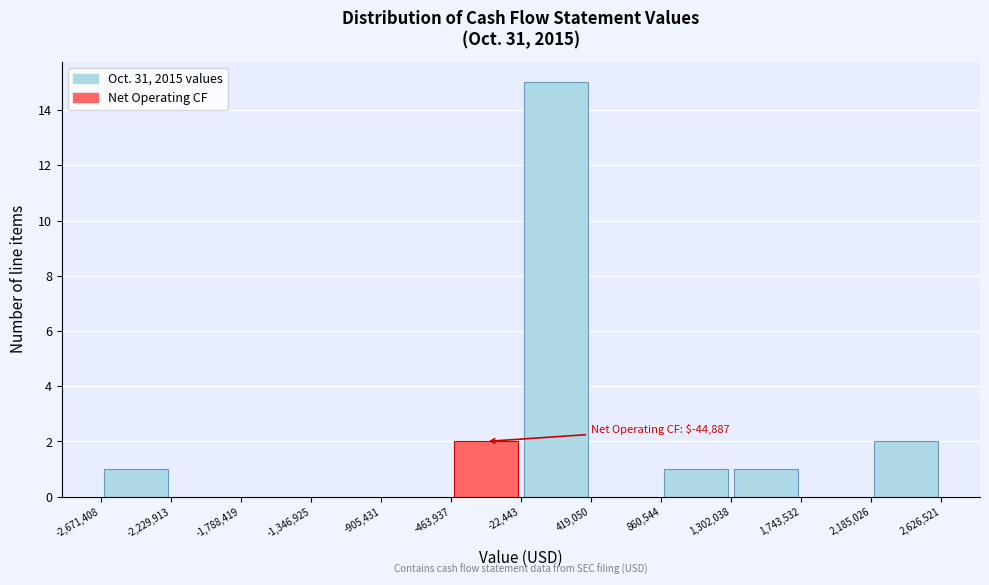

Which range on the x-axis has the tallest bar?

-22,443 to 419,050